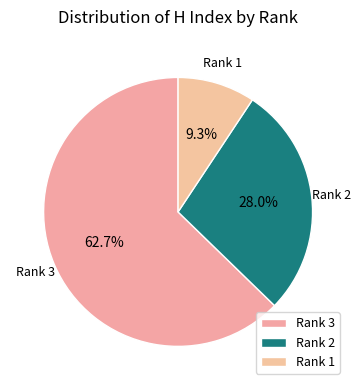

Count the number of slices in the pie.

3